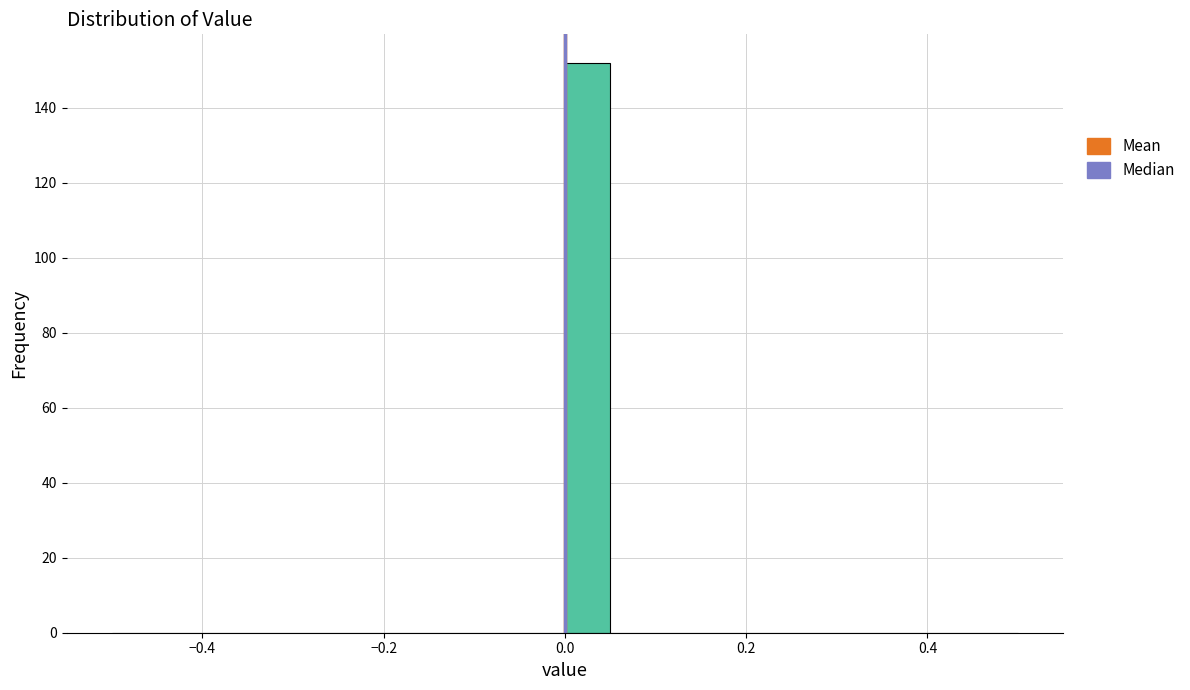

Around what value on the x-axis is the tallest bar? Give the approximate position of its centre, as read against the axis.

0.02